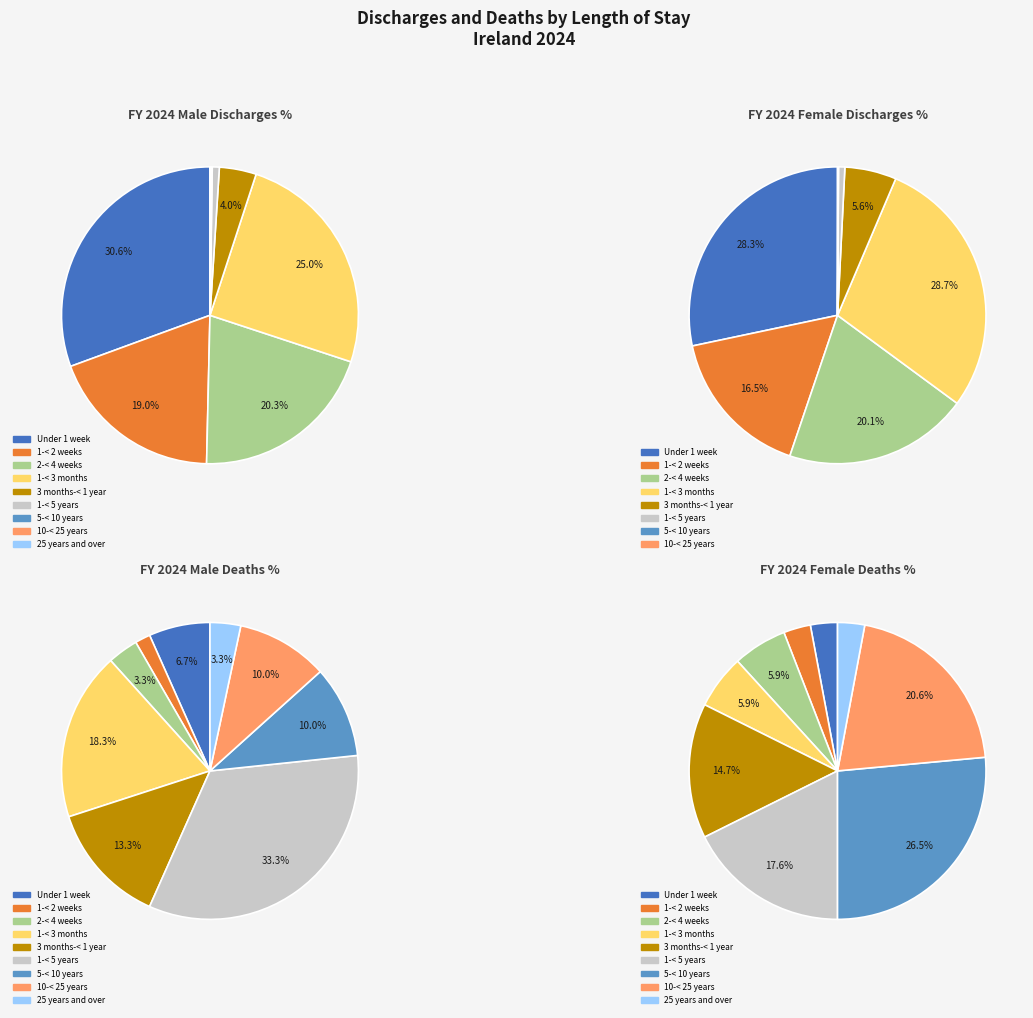

Which slice is the largest?

1-< 5 years